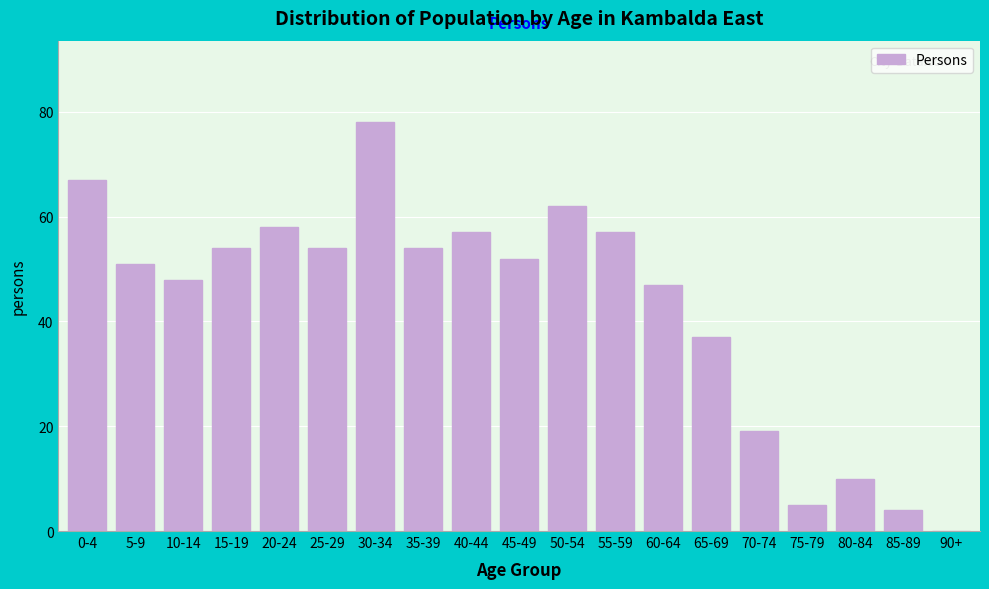

Reading left to right, extract all data points from this chart.

0-4=67	5-9=51	10-14=48	15-19=54	20-24=58	25-29=54	30-34=78	35-39=54	40-44=57	45-49=52	50-54=62	55-59=57	60-64=47	65-69=37	70-74=19	75-79=5	80-84=10	85-89=4	90+=0